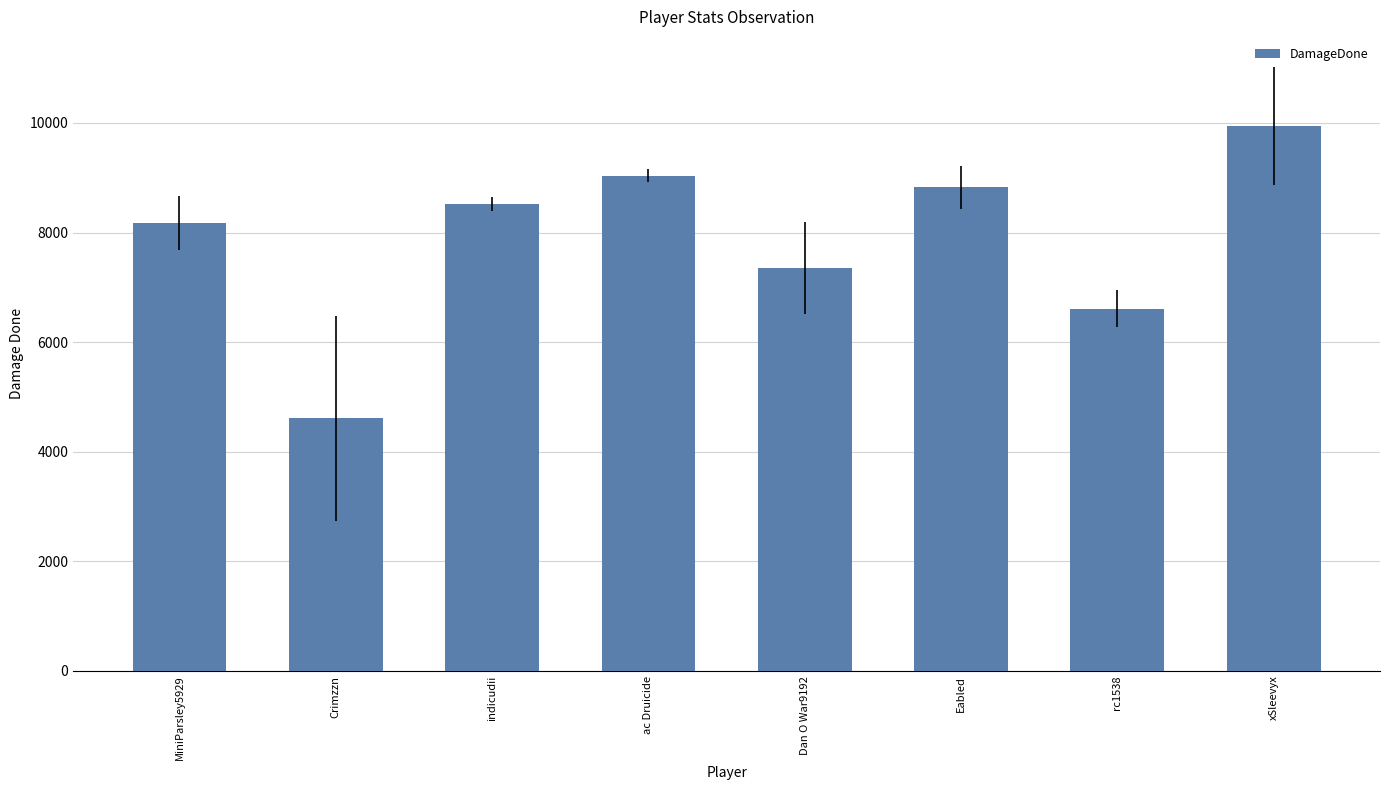

Which category has the highest value across all series?

xSleevyx